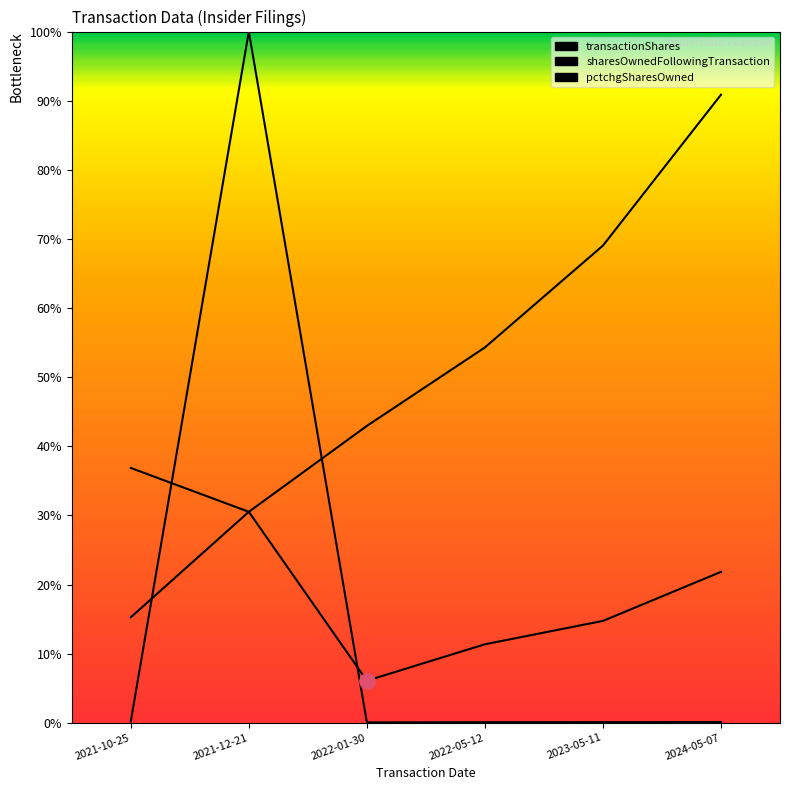

At how many categories does at least one series exceed 25224?

2